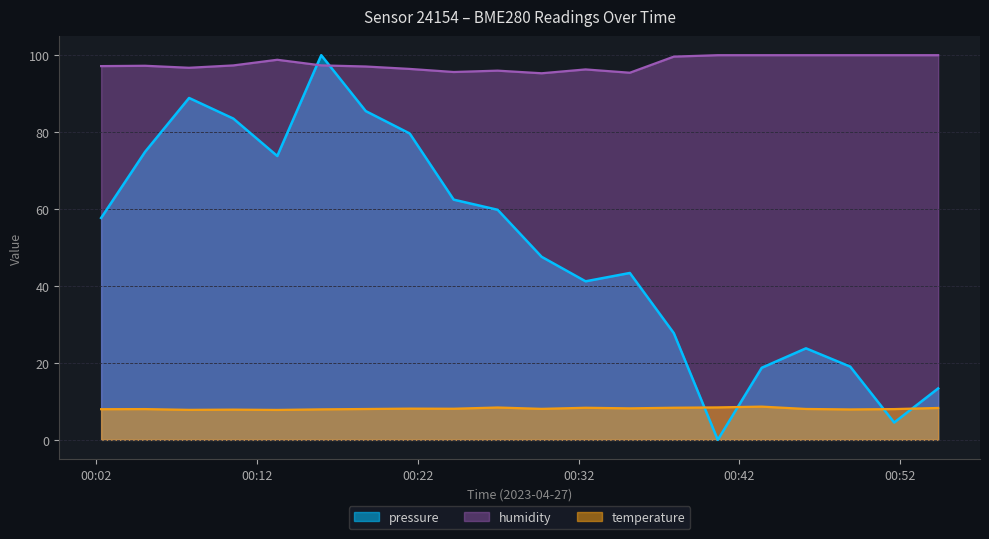

Which series changed the most between 2023-04-27T00:05:03 and 2023-04-27T00:10:32?

pressure